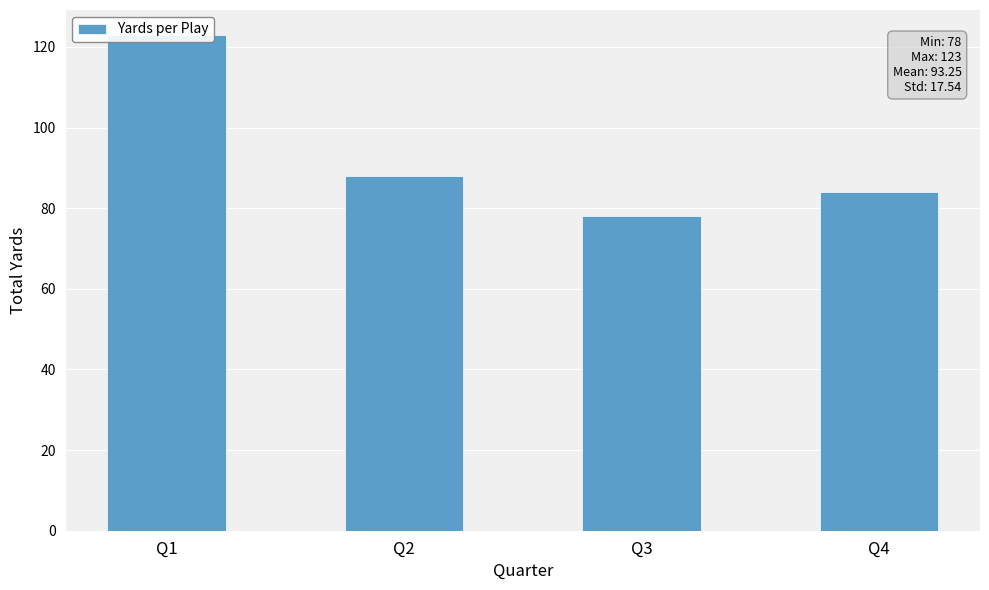

The chart shows a value of 78 at Q3. True or false?

True